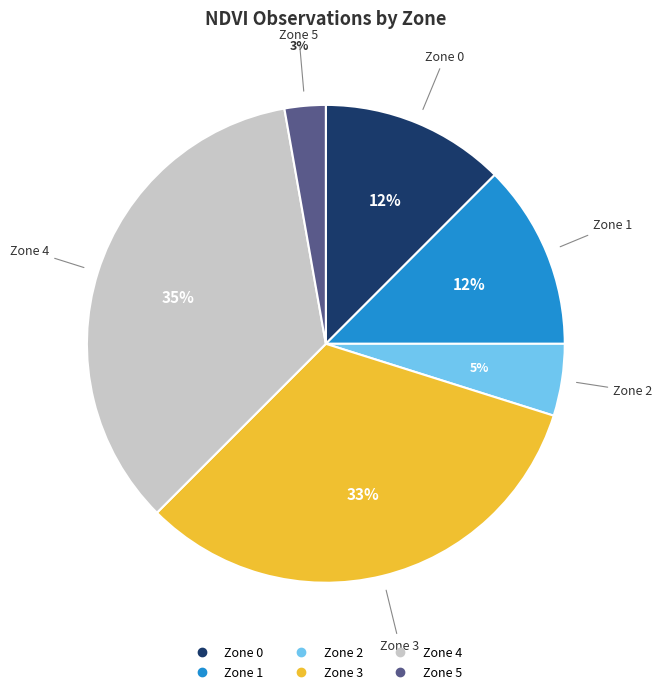

Is the sum of Zone 2 and Zone 1 greater than half?

No